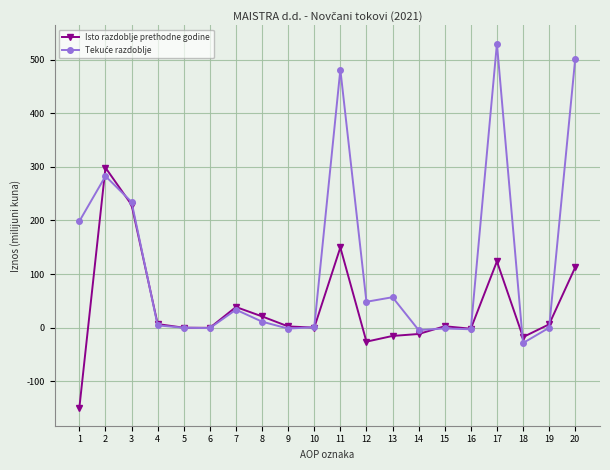

What is the value of the Isto razdoblje prethodne godine point at the 13th from the left?

-15.3